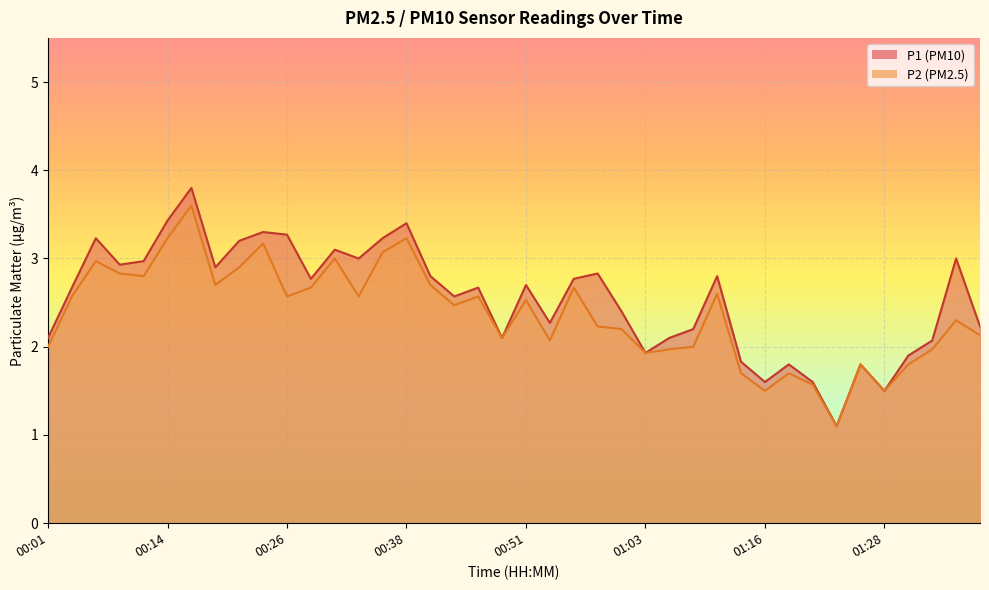

Which category has the lowest value in the P2 series?

01:23